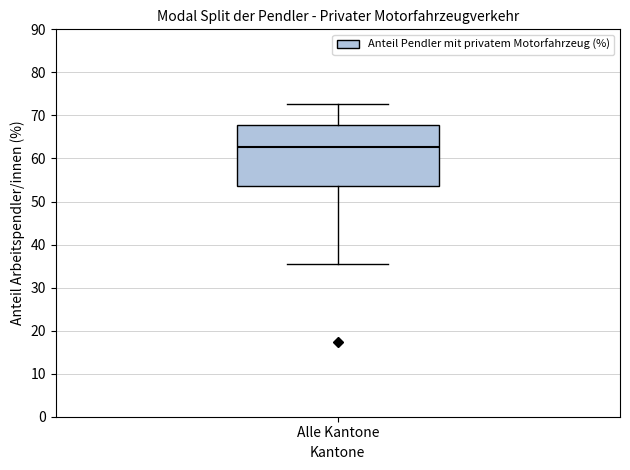

Read this box plot against the y-axis: the position of the median line, the range covered by the box, and the ends of both whiskers. The values are not printed on the chart, so give them approximately, as read against the axis.

median 63, box 54 to 68, whiskers 36 to 73